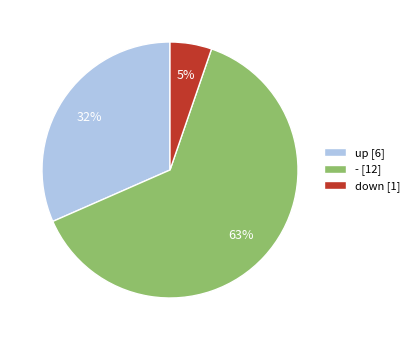

Do up and down together represent more than half of the pie?

No